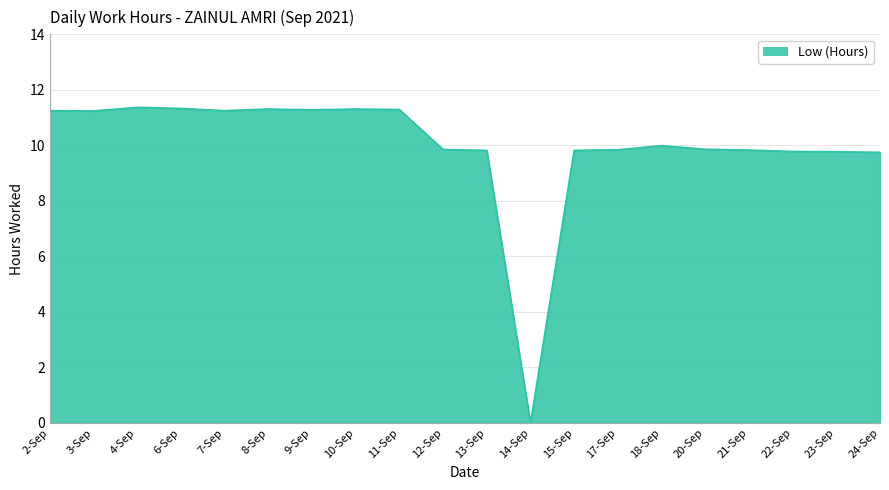

Is it true that the value at 6-Sep is 11.3?

True